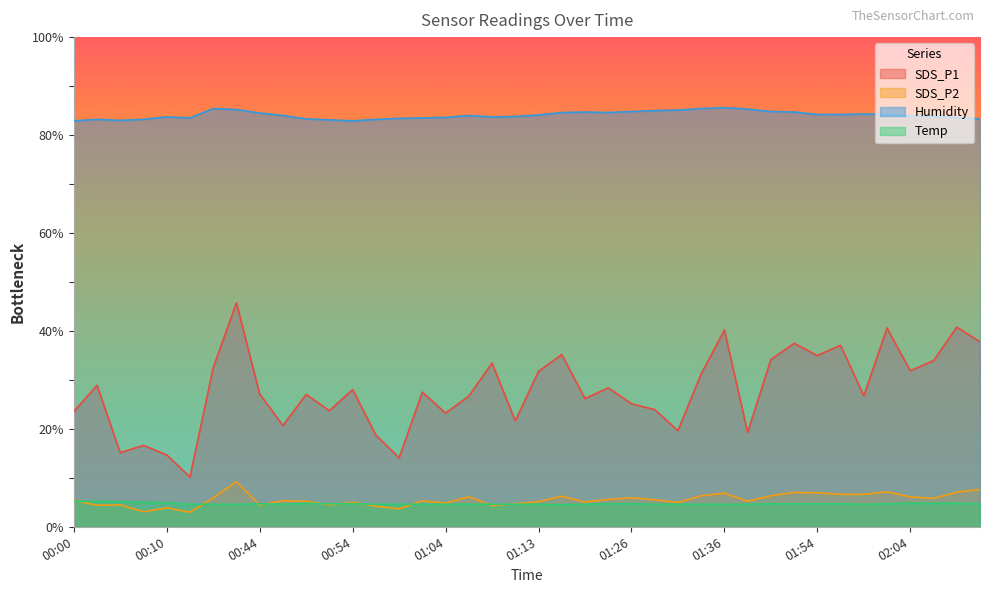

True or false: Temp and SDS_P1 intersect in this chart.

False